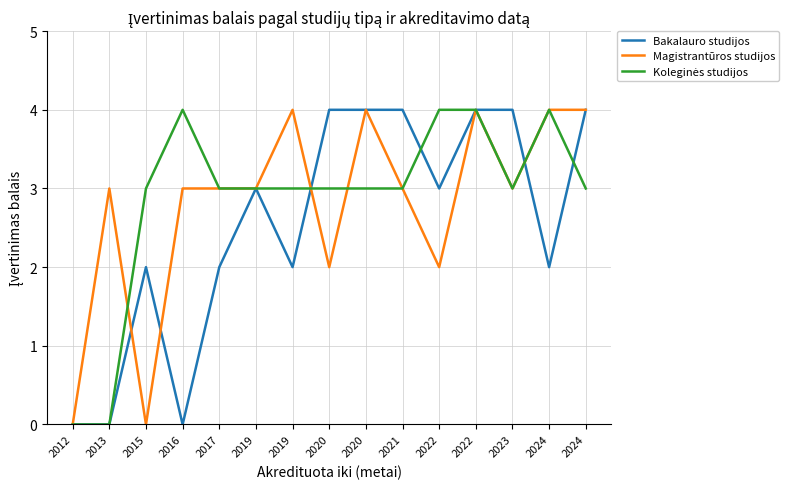

Reading left to right, extract all data points from this chart.

Bakalauro studijos: 2012=0	2013=0	2015=2	2016=0	2017=2	2019=3	2019=2	2020=4	2020=4	2021=4	2022=3	2022=4	2023=4	2024=2	2024=4
Magistrantūros studijos: 2012=0	2013=3	2015=0	2016=3	2017=3	2019=3	2019=4	2020=2	2020=4	2021=3	2022=2	2022=4	2023=3	2024=4	2024=4
Koleginės studijos: 2012=0	2013=0	2015=3	2016=4	2017=3	2019=3	2019=3	2020=3	2020=3	2021=3	2022=4	2022=4	2023=3	2024=4	2024=3